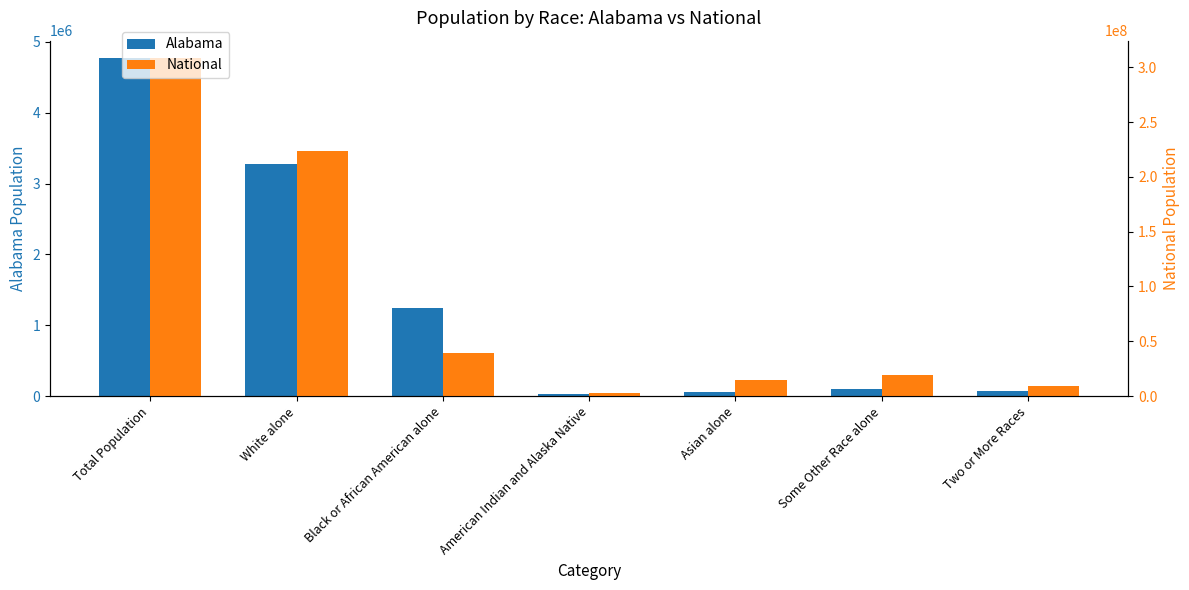

Reading left to right, what are all the values shown in this chart?

Alabama: 4779736	3275394	1251311	28218	53595	96910	71251
National: 308745538	223553265	38929319	2932248	14674252	19107368	9009073